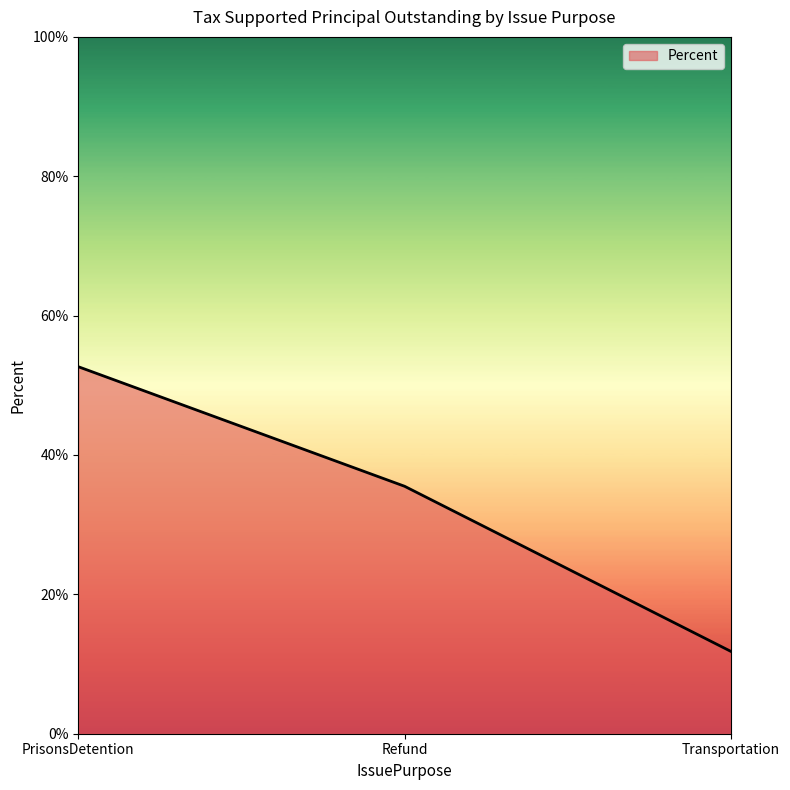

Count the number of data series in this chart.

1